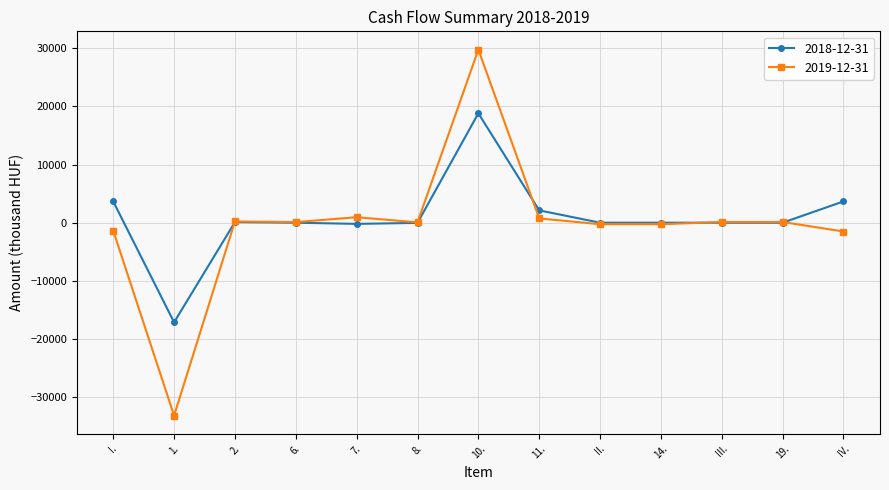

At how many categories does at least one series exceed 11621?

1